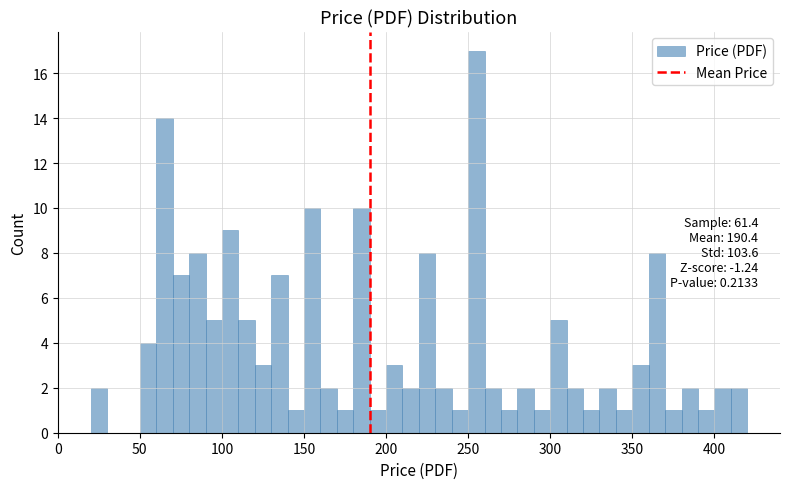

Read against the x-axis, roughly where is the centre of the tallest bar?

255